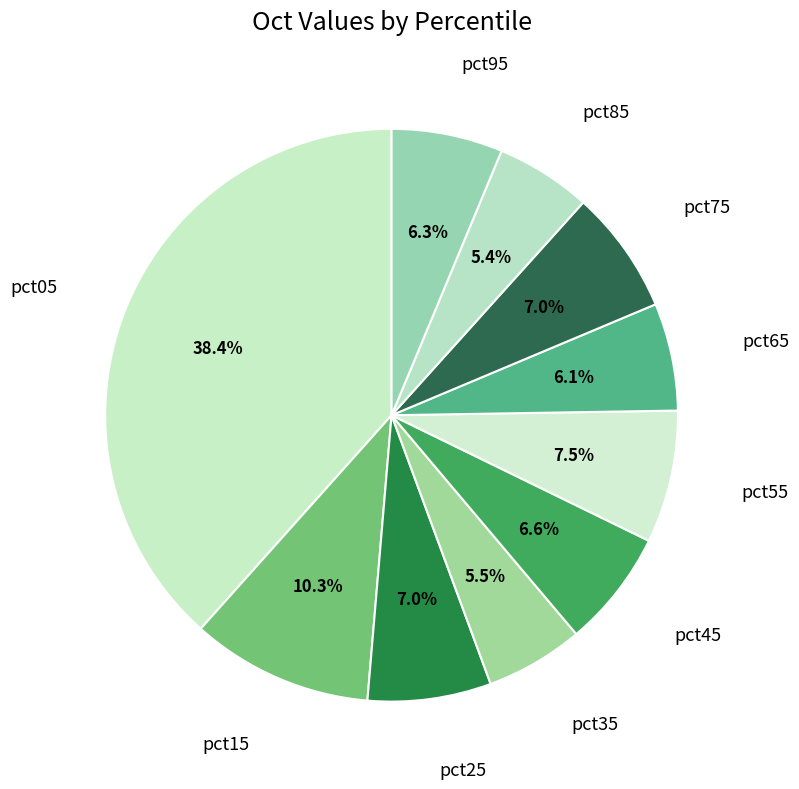

To the nearest percent, what portion does pct25 represent?

7%